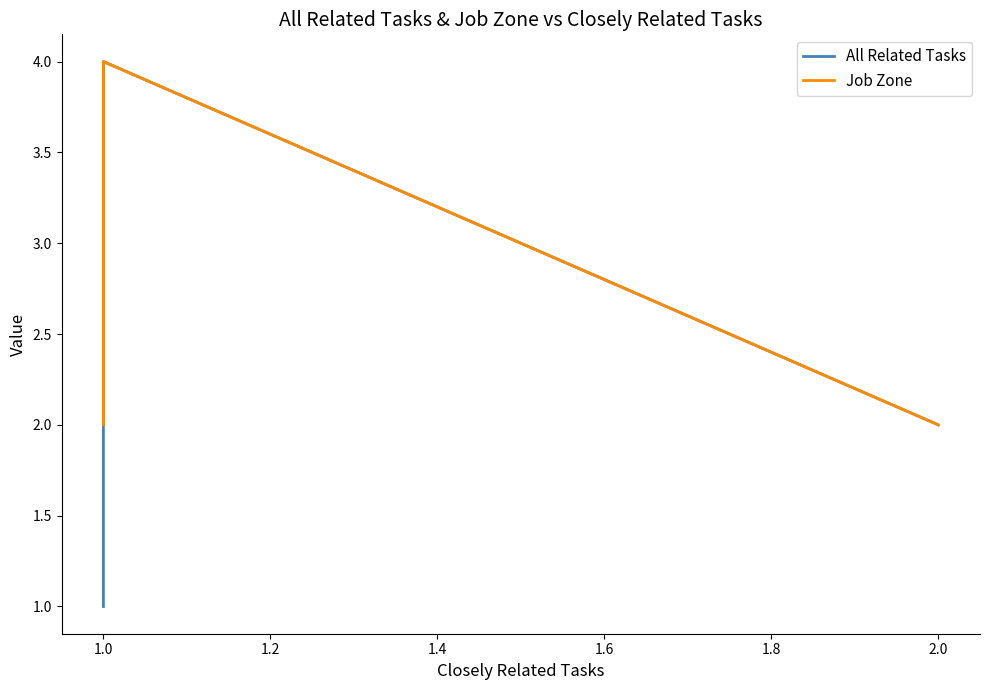

Reading left to right, transcribe all the data shown in this chart.

All Related Tasks: 2	4	1	1	1	1	1
Job Zone: 2	4	2	2	2	2	2